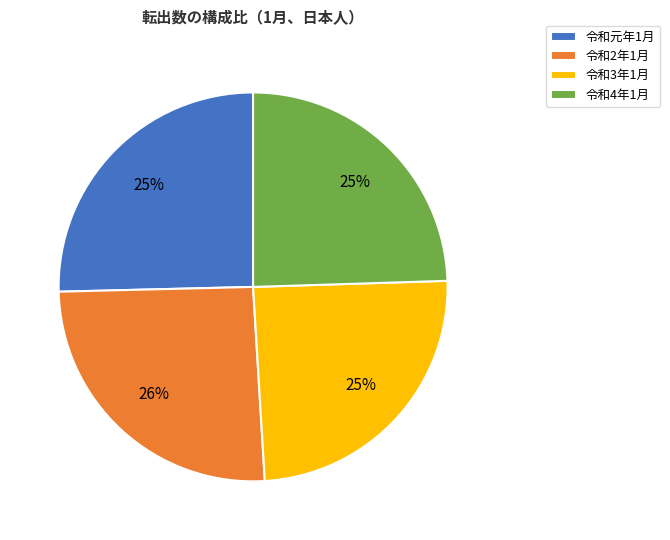

Approximately how many times larger is the value at 令和2年1月 compared to 令和3年1月?

1.0